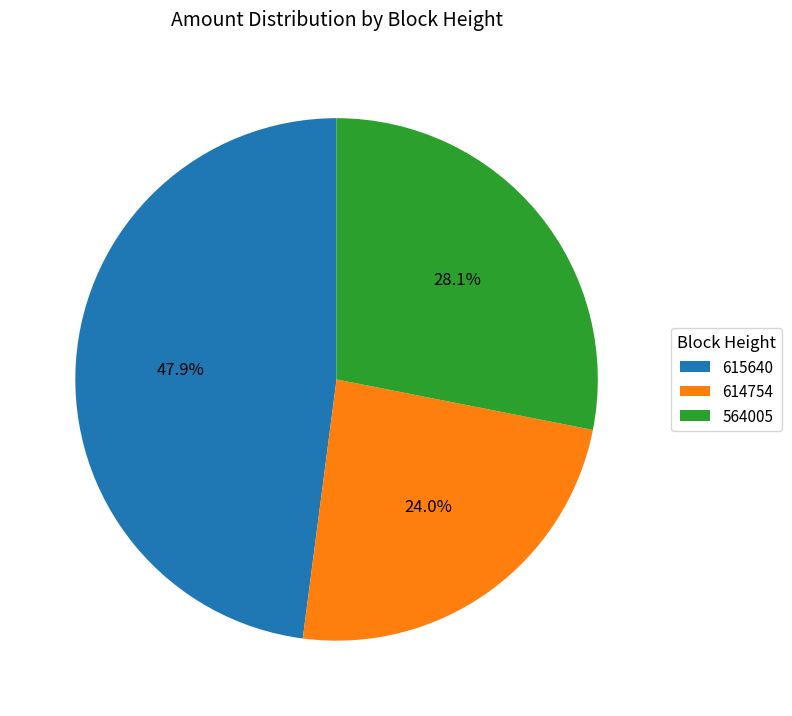

Does 615640 represent more than half of the total?

No